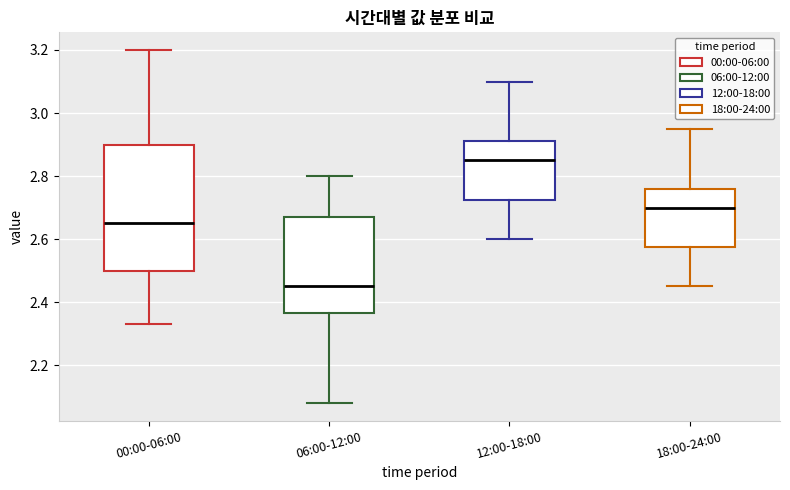

Reading left to right, read every box against the y-axis: the position of its median line, the range the box covers, and the ends of its whiskers. The values are not printed on the chart, so give them approximately, as read against the axis.

00:00-06:00: median 2.66, box 2.50 to 2.90, whiskers 2.34 to 3.20
06:00-12:00: median 2.46, box 2.36 to 2.68, whiskers 2.08 to 2.80
12:00-18:00: median 2.86, box 2.72 to 2.92, whiskers 2.60 to 3.10
18:00-24:00: median 2.70, box 2.58 to 2.76, whiskers 2.46 to 2.96